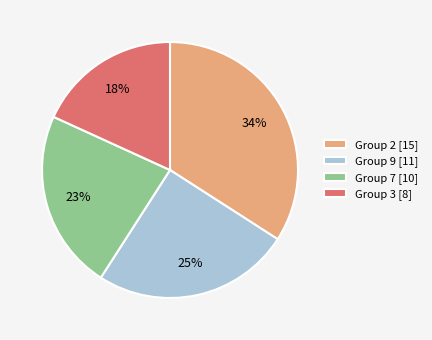

How many segments does this pie chart have?

4